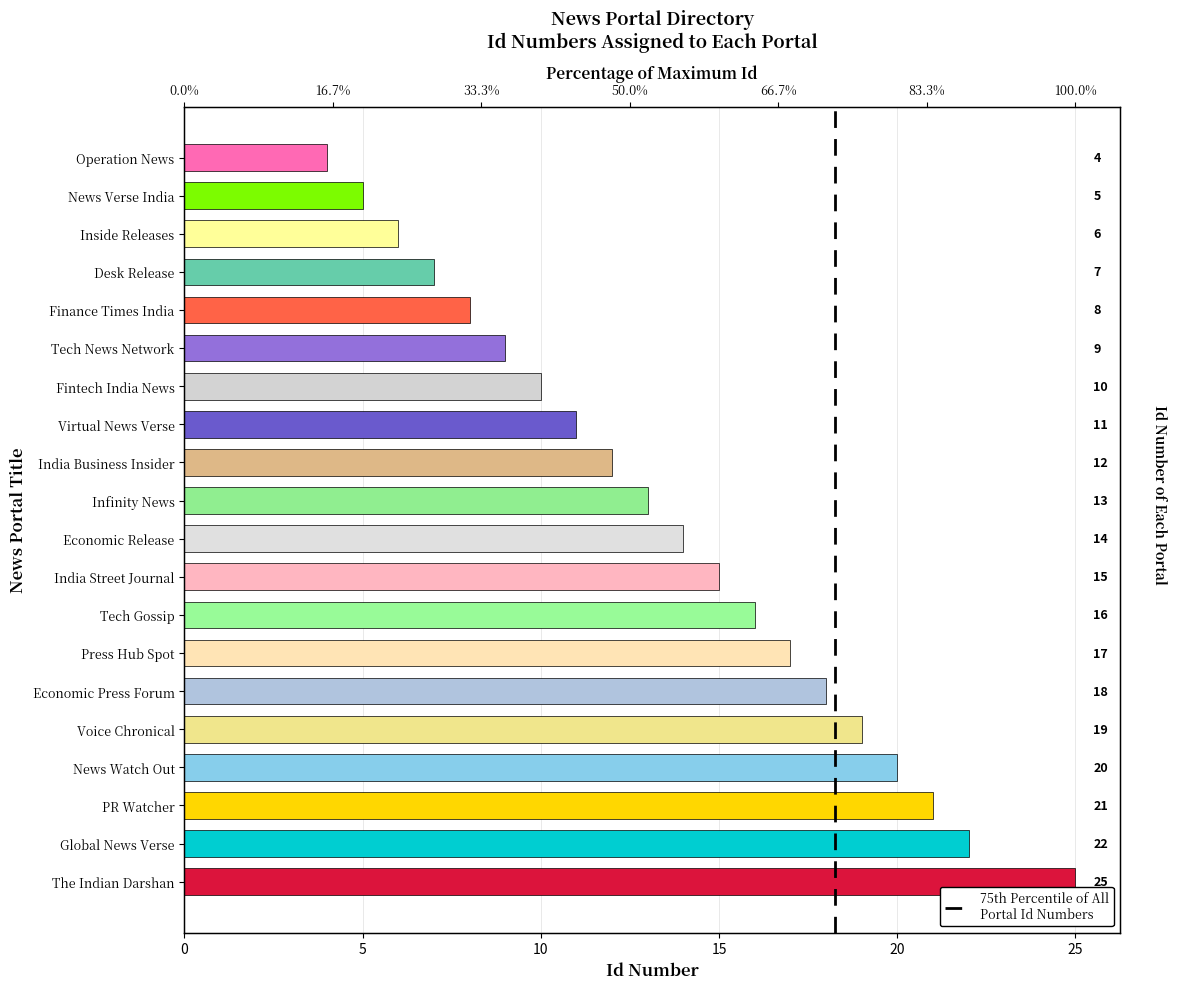

How many bars are there in total?

20